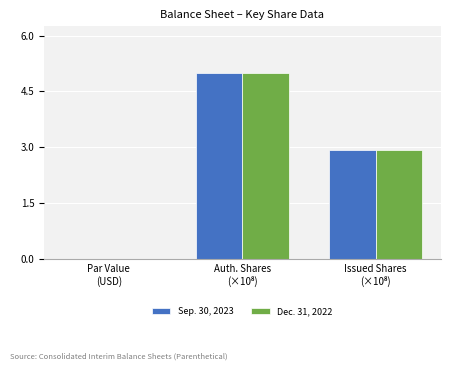

What is the sum of all Dec. 31, 2022 values?

7.9